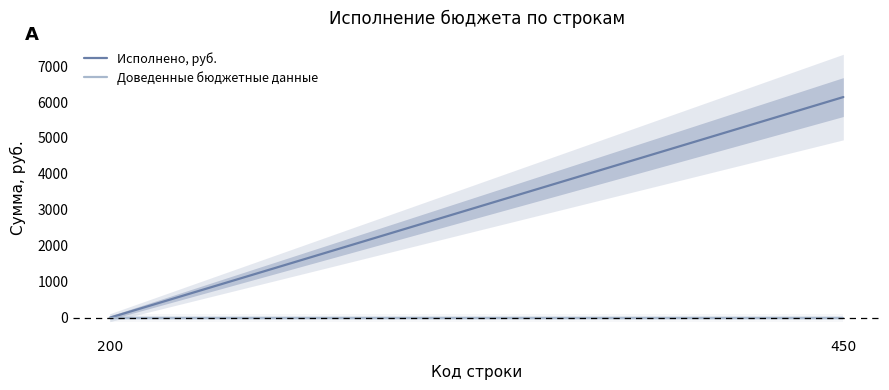

How many lines are shown in the chart?

2